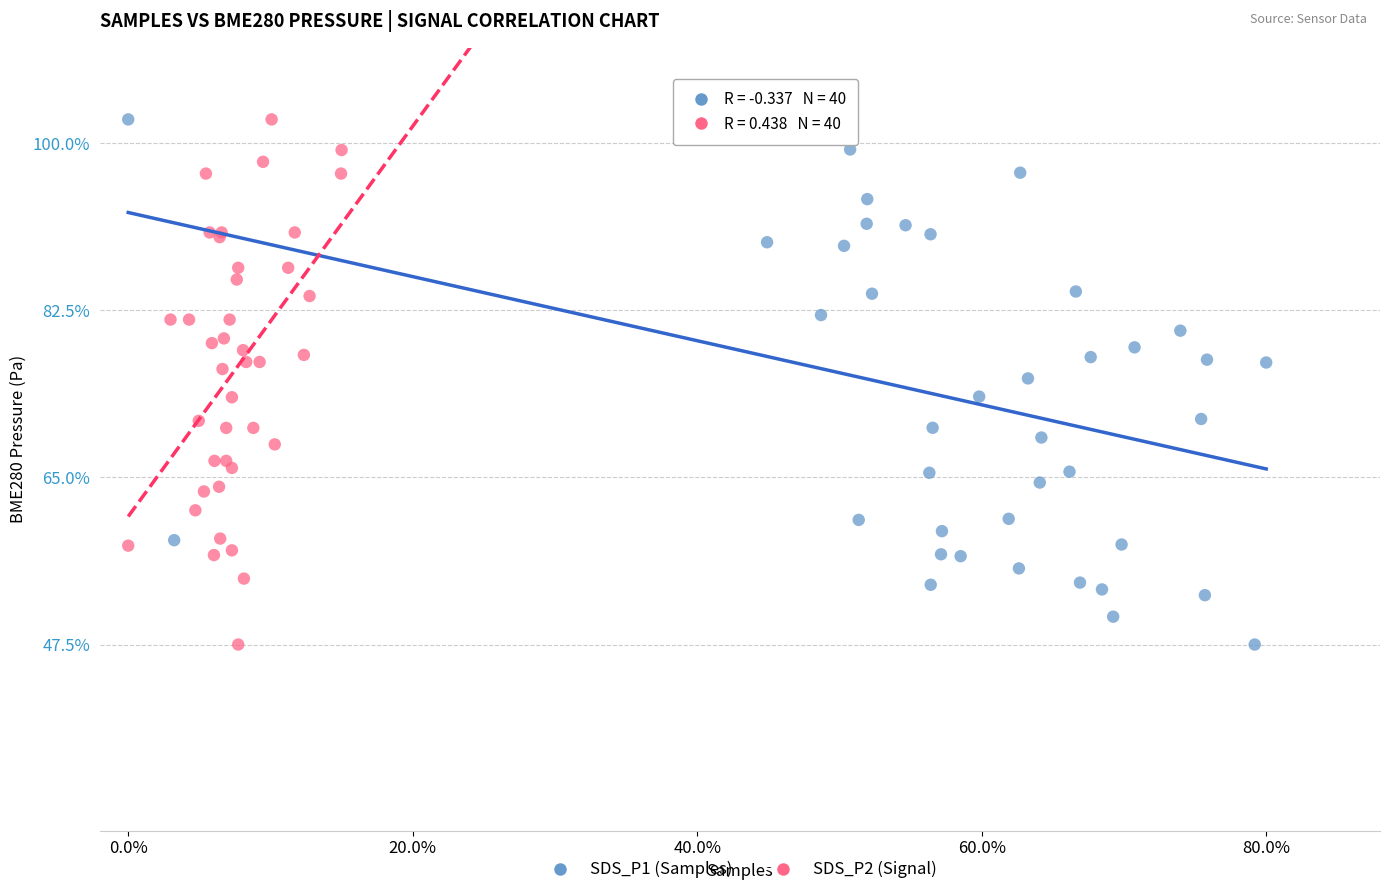

What are all the series names shown in the legend?

SDS_P1 (Samples), SDS_P2 (Signal)